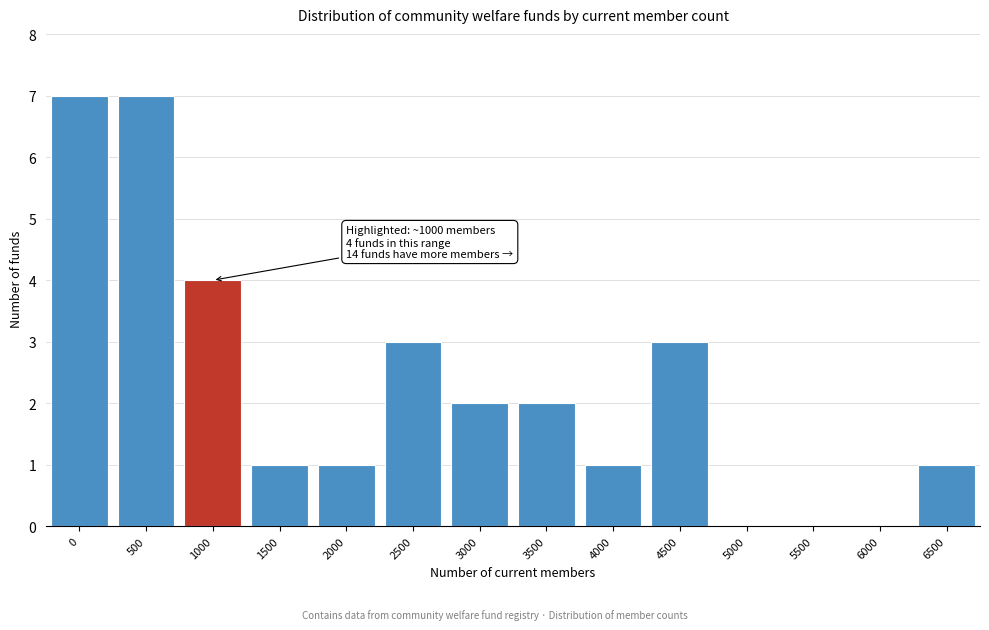

Reading left to right, list all the values displayed in this chart.

0=7	500=7	1000=4	1500=1	2000=1	2500=3	3000=2	3500=2	4000=1	4500=3	5000=0	5500=0	6000=0	6500=1